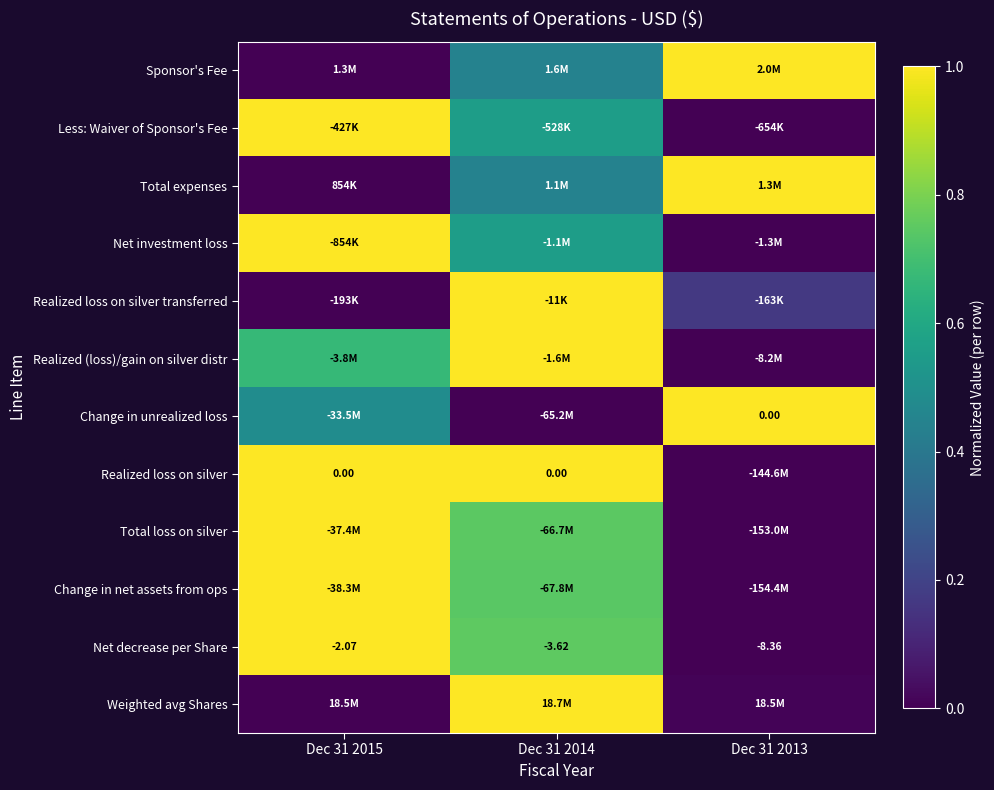

Which has a higher value, Dec 31 2014 or Dec 31 2013?

Dec 31 2013